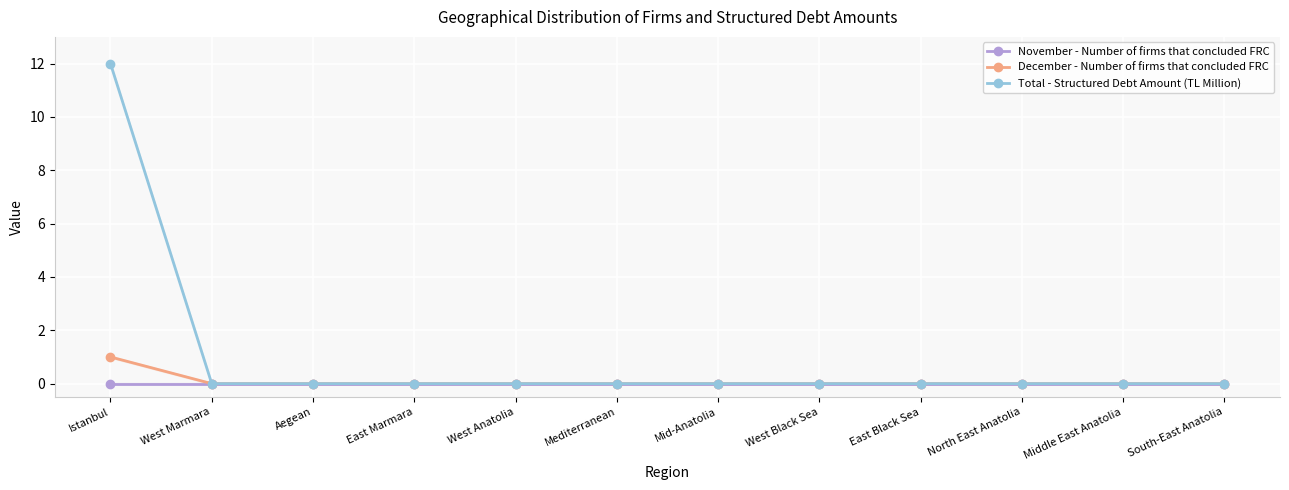

At which label does Total - Structured Debt Amount (TL Million) reach its minimum?

West Marmara